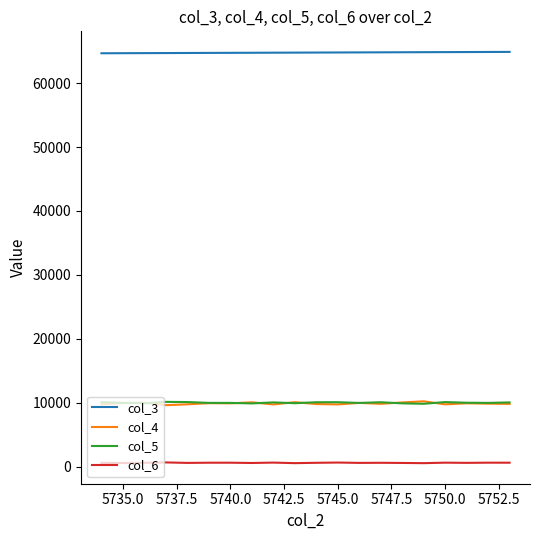

Which series has the largest total across all categories?

col_3